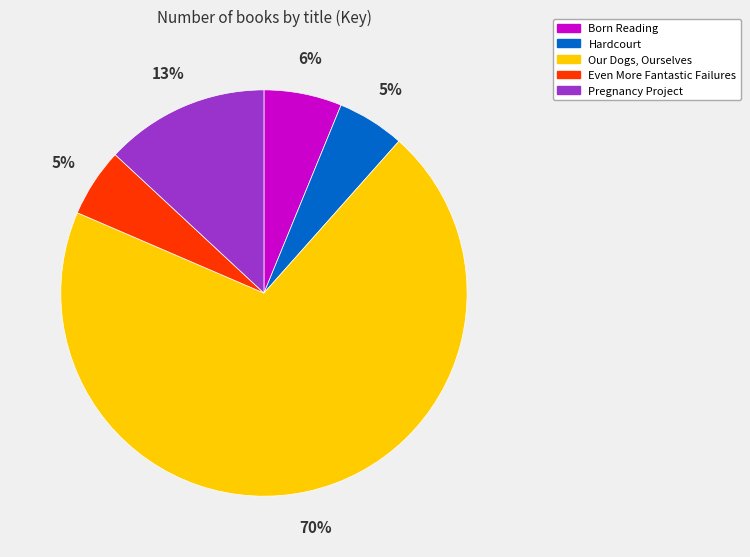

Between Hardcourt and Pregnancy Project, which is larger?

Pregnancy Project